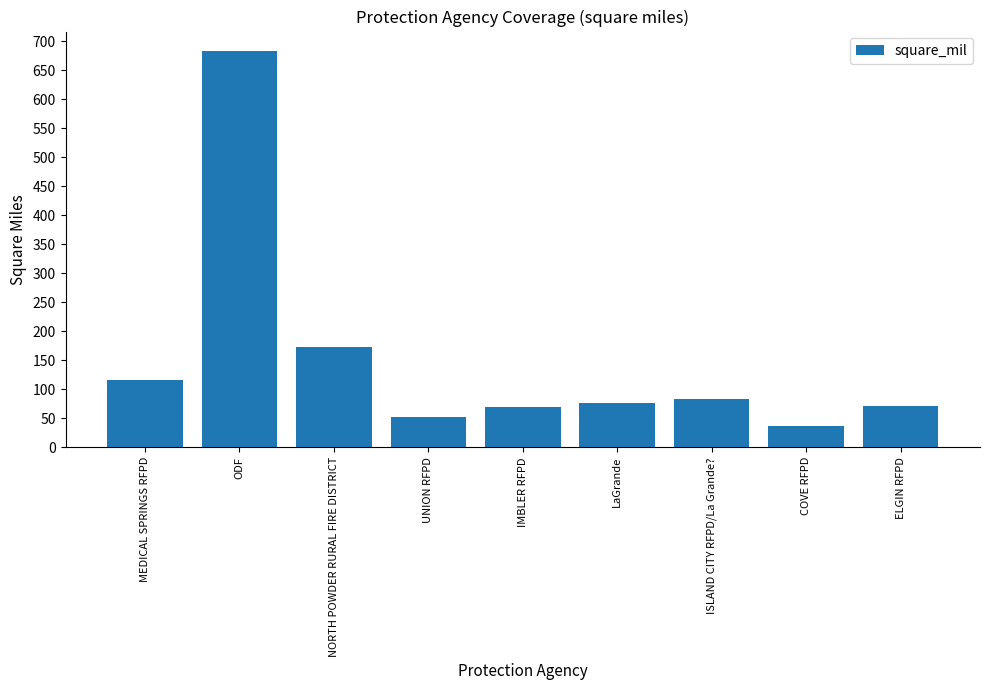

What is the difference between the maximum and minimum values?

647